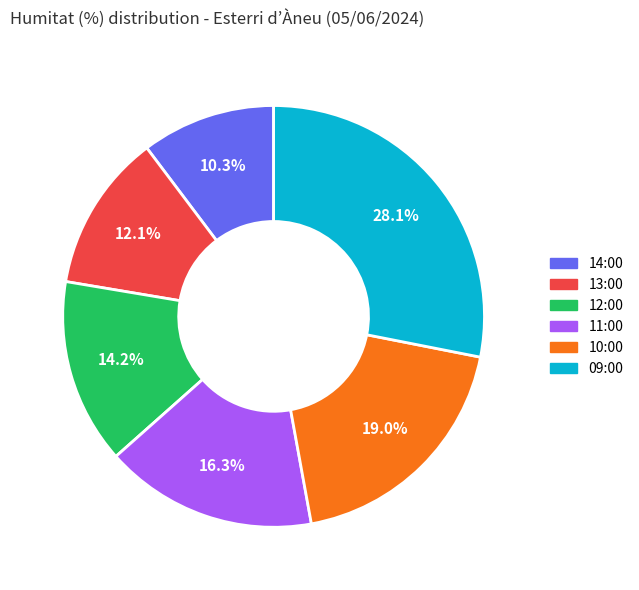

Count the number of slices in the pie.

6